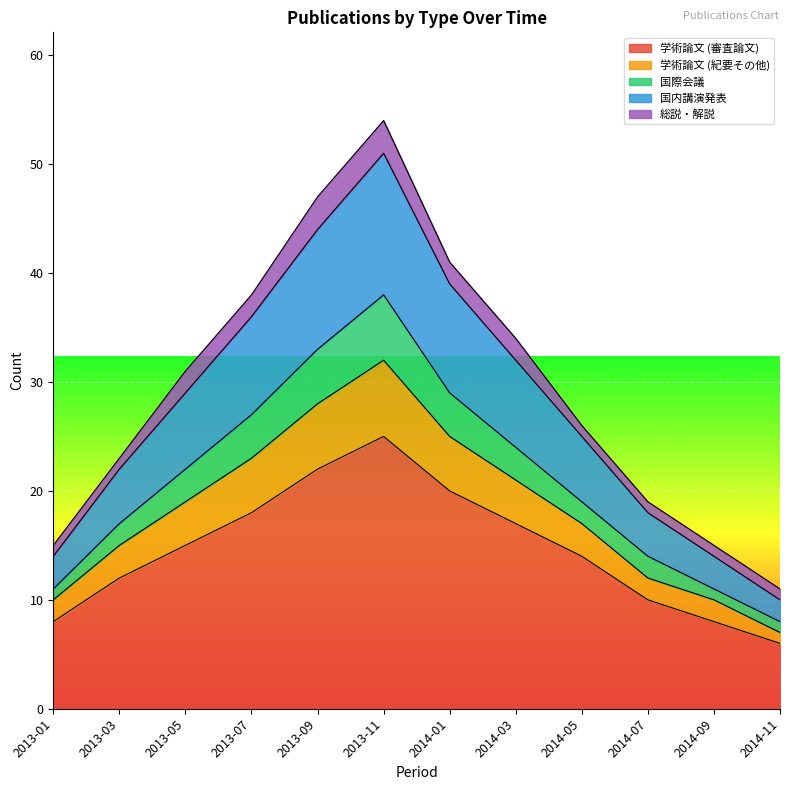

The value of 学術論文 (審査論文) at 2014-05 is 14. True or false?

True